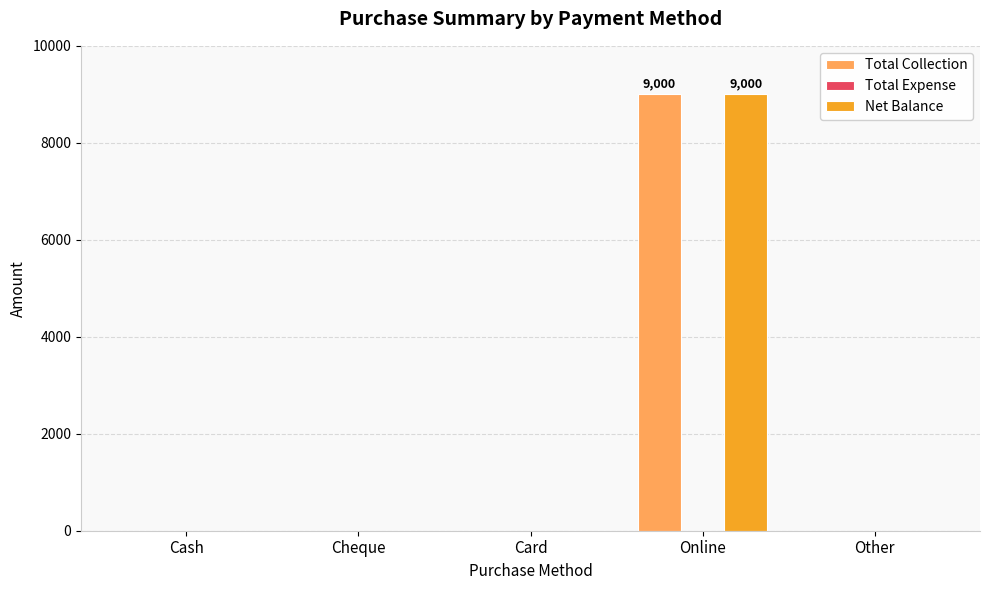

The Net Balance series shows -5905 at Cash. True or false?

False